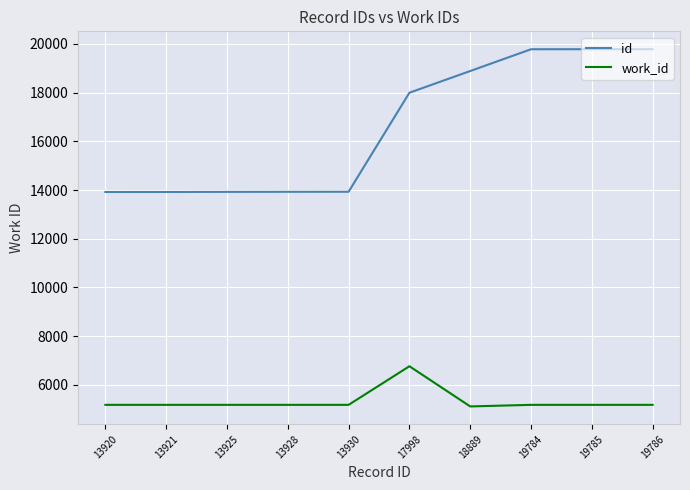

Which series has the widest spread of values?

id